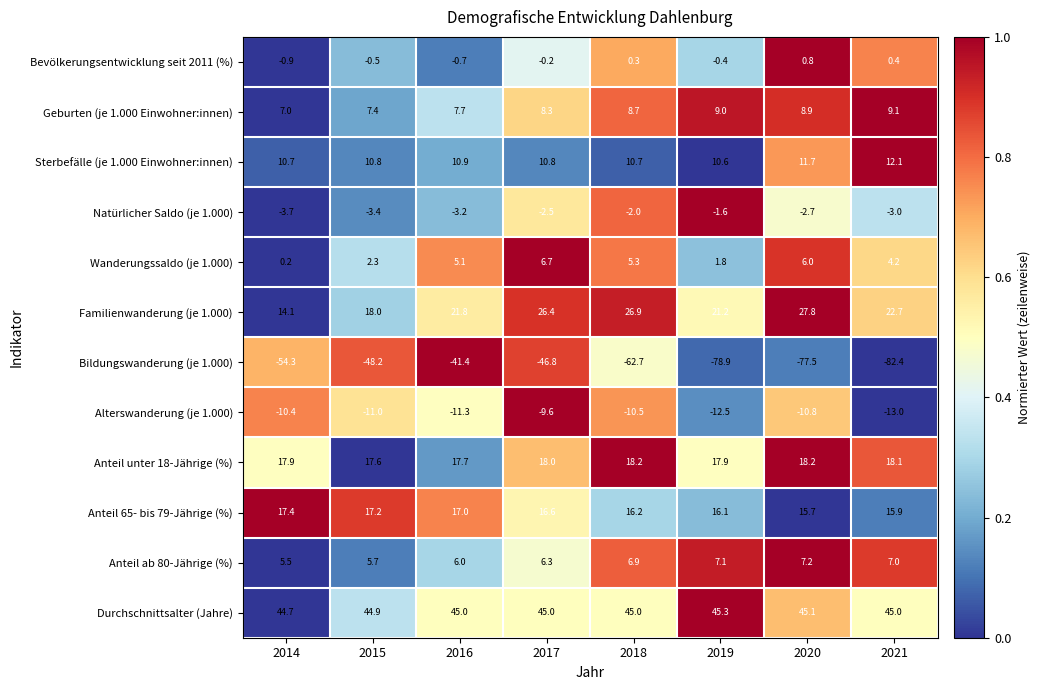

Read the Anteil unter 18-Jährige (%) value at 2016.

17.7